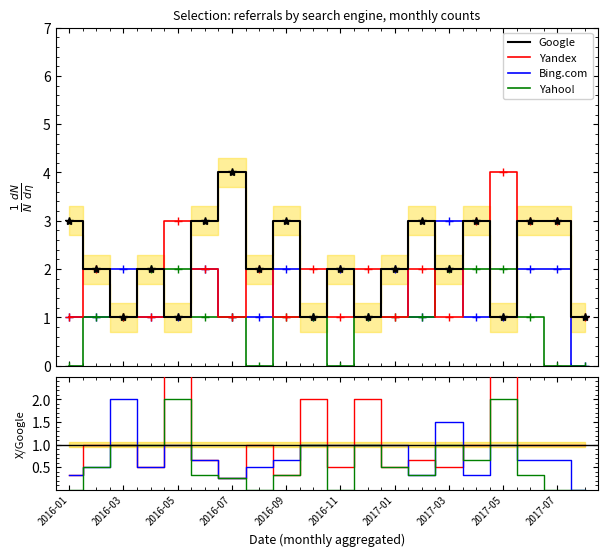

What is the value of the Bing.com point at the 14th from the left?

1